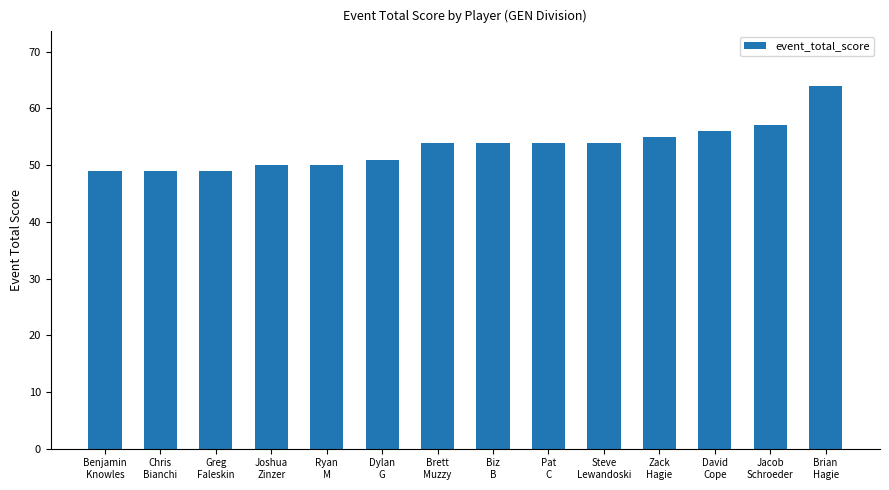

Where is the data nearest to the value 56?

David
Cope